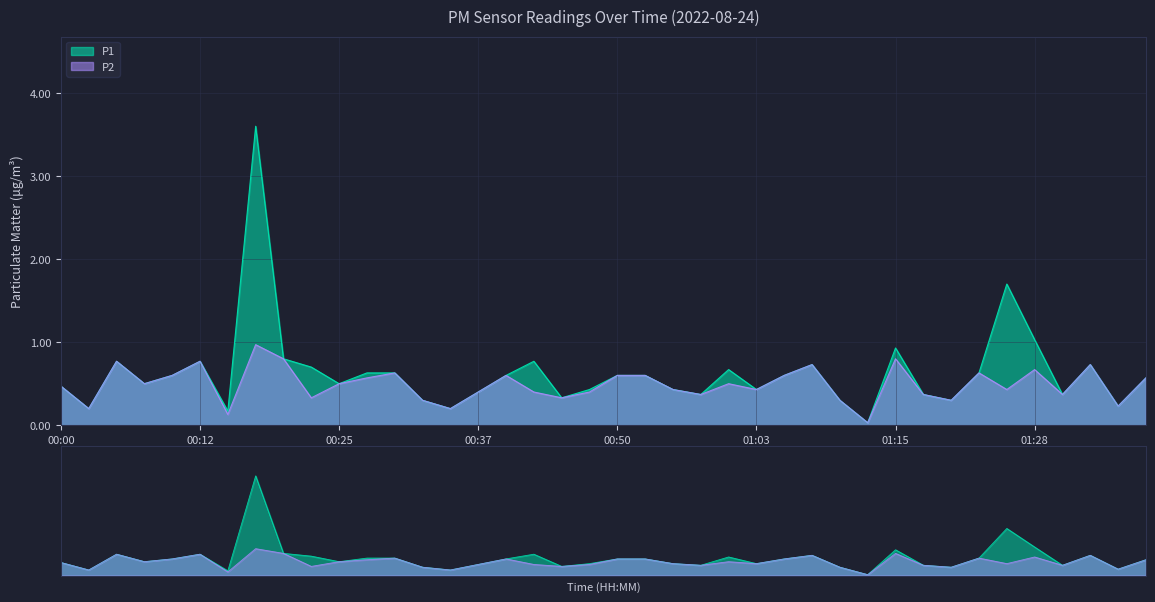

What is the sum of the P1 values at 00:07 and 01:18?

0.9